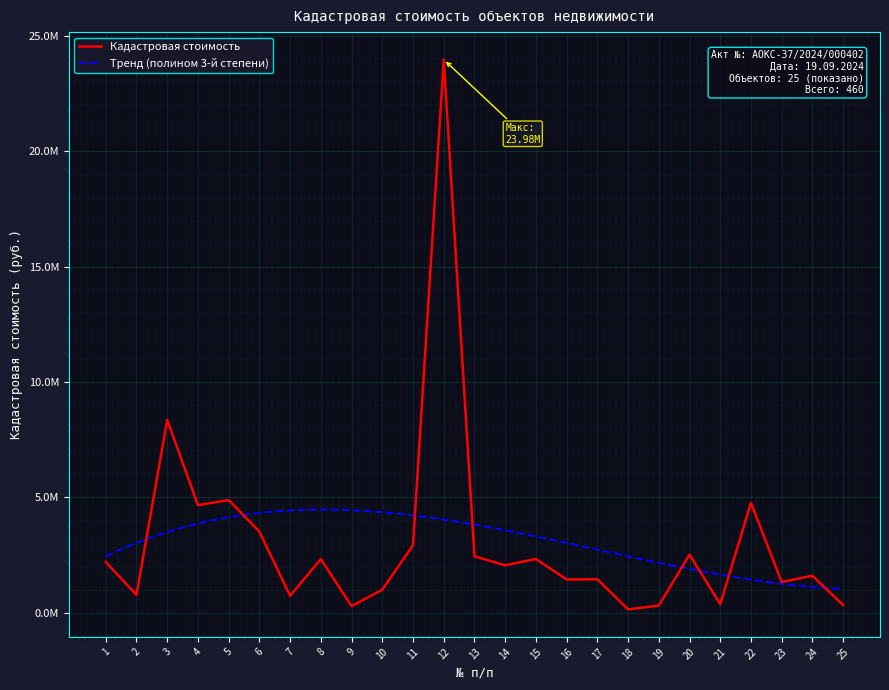

Which has a higher value, 14 or 8?

8